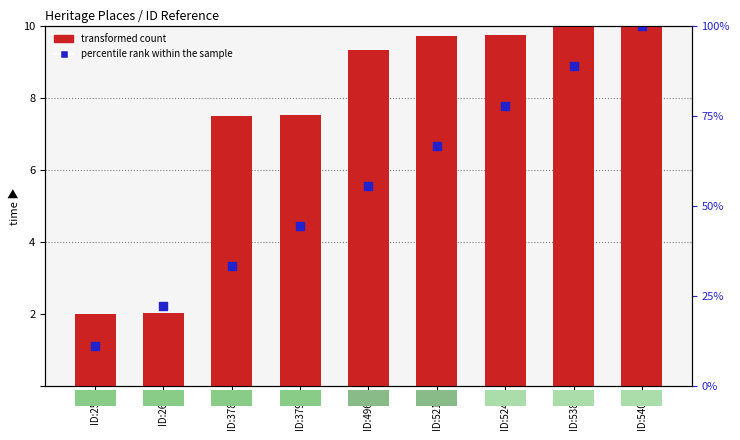

Which series contains the lowest Y value?

percentile rank within the sample